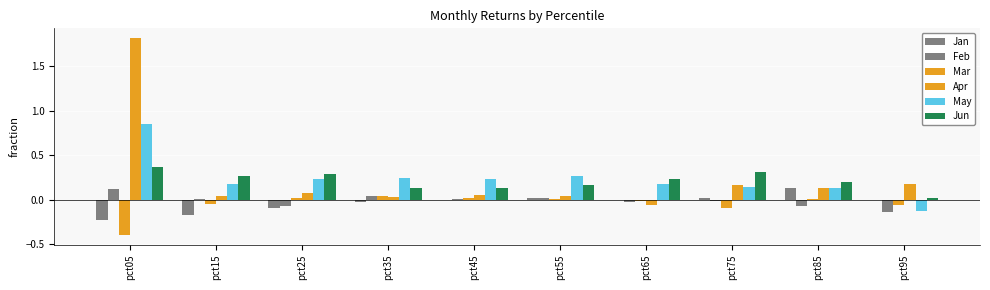

The Feb series shows 0.0 at pct15. True or false?

False